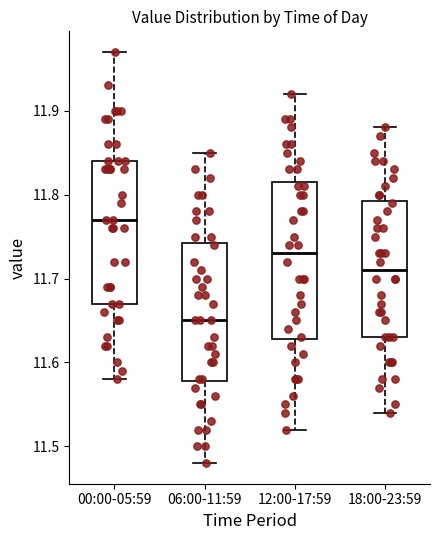

Which box has the lowest median line?

06:00-11:59